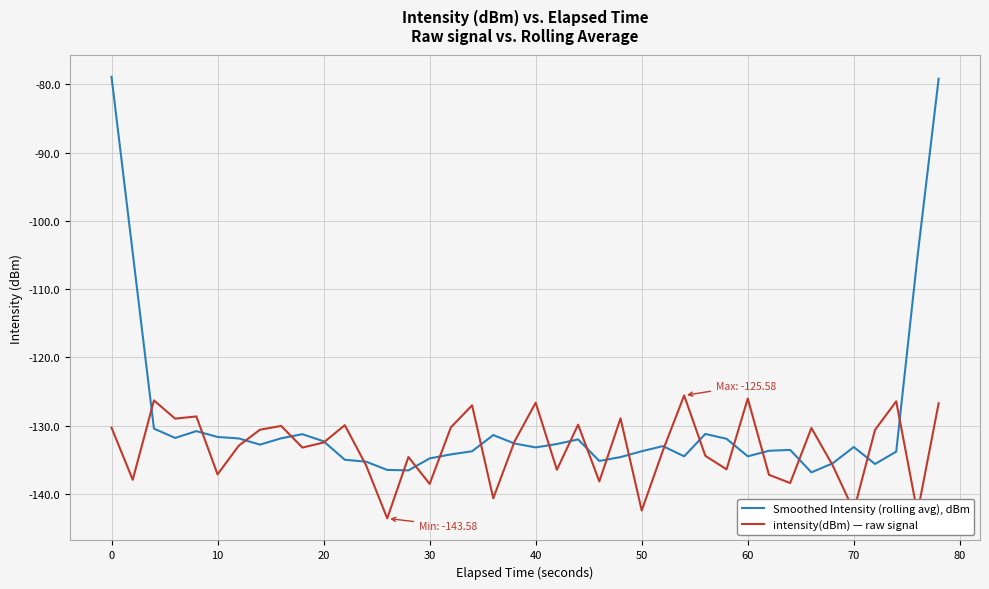

Which series has the largest total across all categories?

Smoothed Intensity (rolling avg), dBm